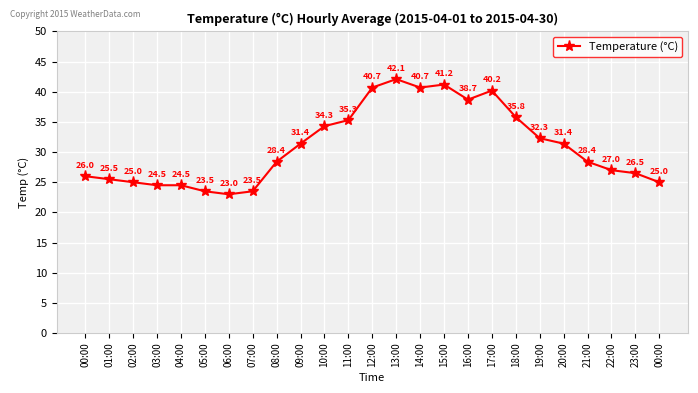

List the labels in order of value, largest first.

13:00, 15:00, 12:00, 14:00, 17:00, 16:00, 18:00, 11:00, 10:00, 19:00, 09:00, 20:00, 08:00, 21:00, 22:00, 23:00, 00:00, 01:00, 02:00, 00:00, 03:00, 04:00, 05:00, 07:00, 06:00